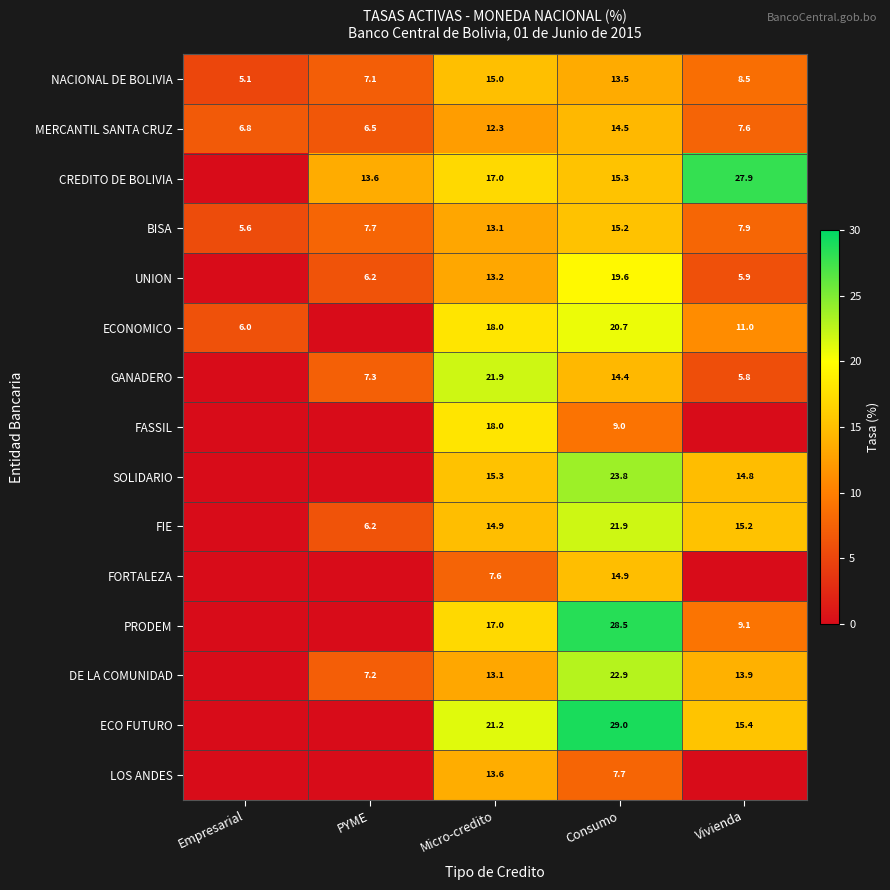

How many data points in MERCANTIL SANTA CRUZ are less than 7?

2